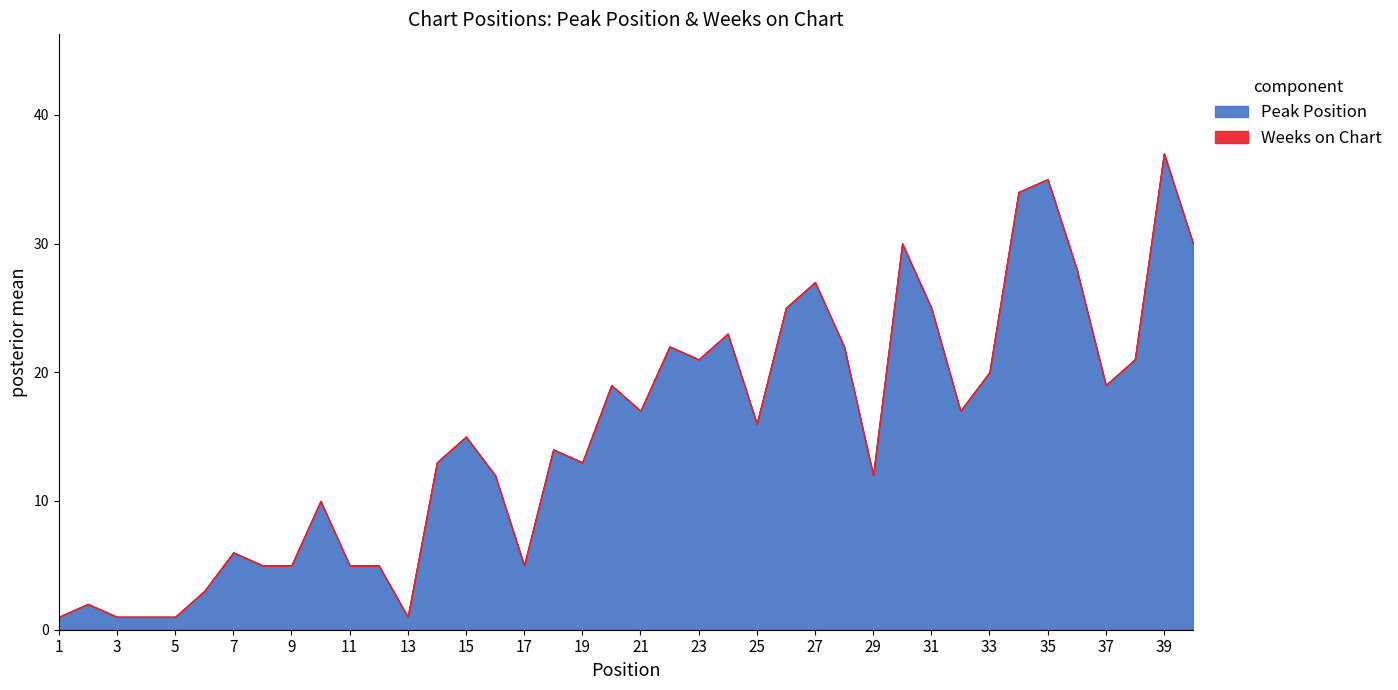

What is the lowest value of the Peak Position series?

1